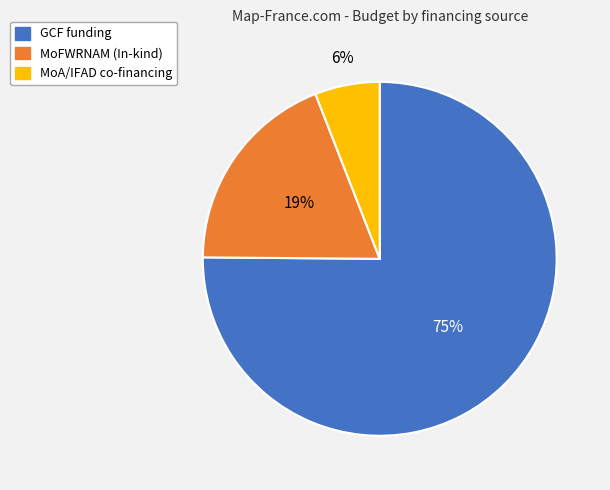

To the nearest percent, what portion does MoA/IFAD represent?

6%